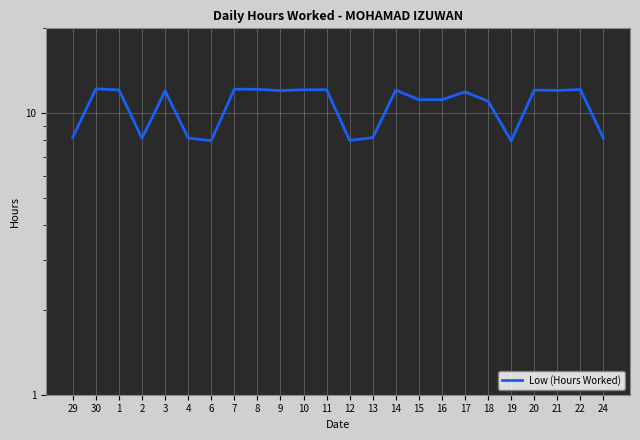

At which label is the value closest to 10?

18